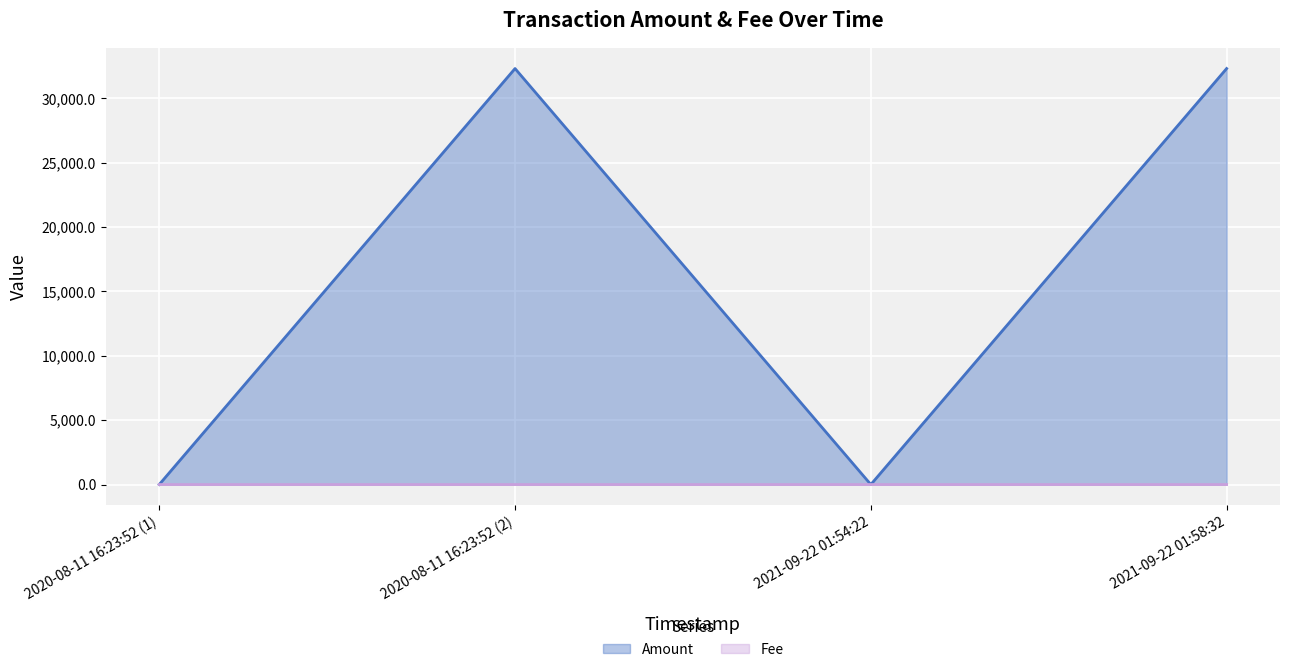

What is the greatest value displayed?

32320.1